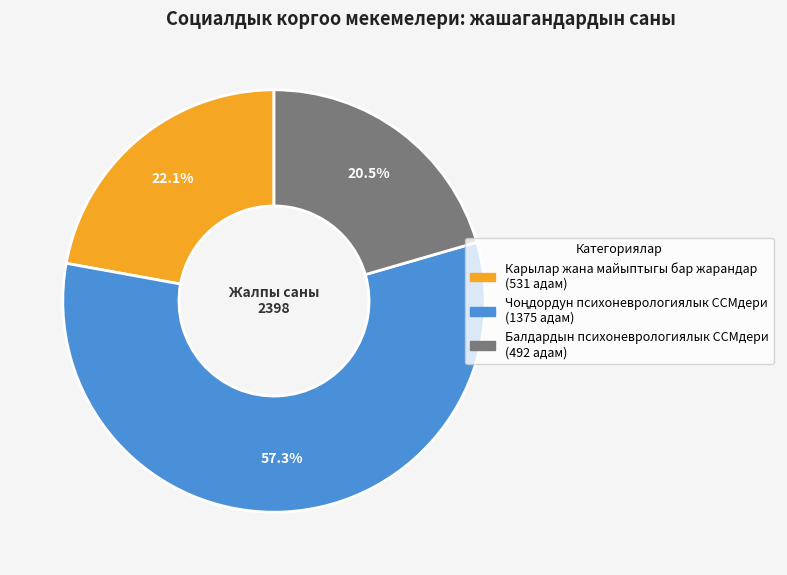

To the nearest percent, what is the average slice percentage?

33%